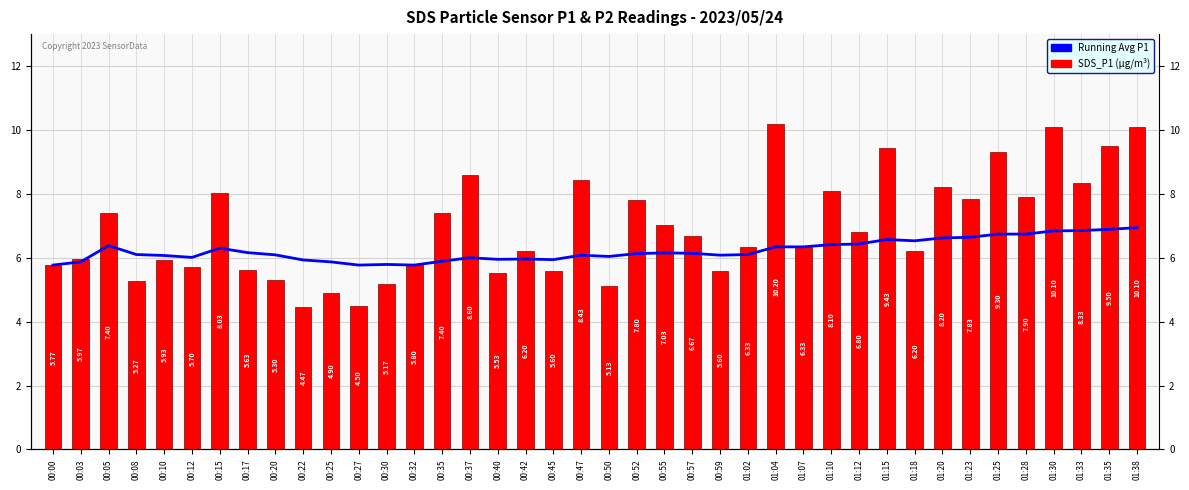

At which label does SDS_P1 (µg/m³) first exceed 6?

00:05